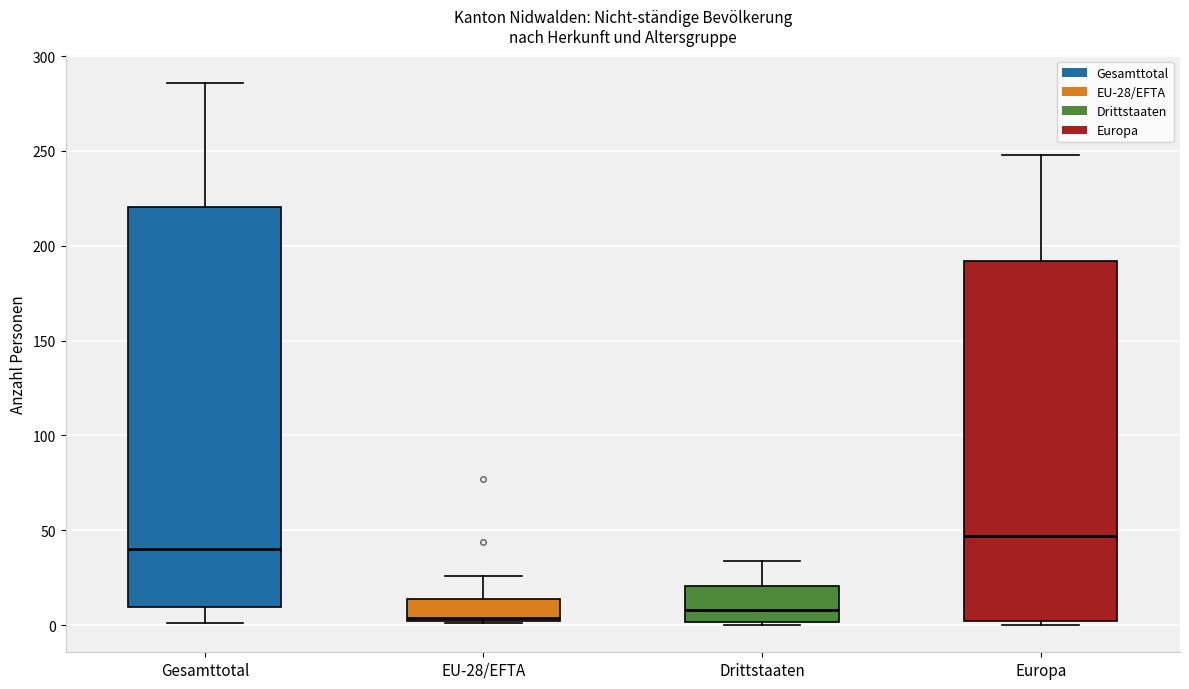

Reading left to right, transcribe this box plot: for each box, give where its median line is, the range the box spans, and where its two whiskers end, as read against the y-axis. The values are not printed on the chart, so give them approximately, as read against the axis.

Gesamttotal: median 40, box 10 to 220, whiskers 0 to 285
EU-28/EFTA: median 5, box 0 to 15, whiskers 0 to 25
Drittstaaten: median 10, box 0 to 20, whiskers 0 (just below the box's lower edge) to 35
Europa: median 45, box 0 to 190, whiskers 0 (just below the box's lower edge) to 250